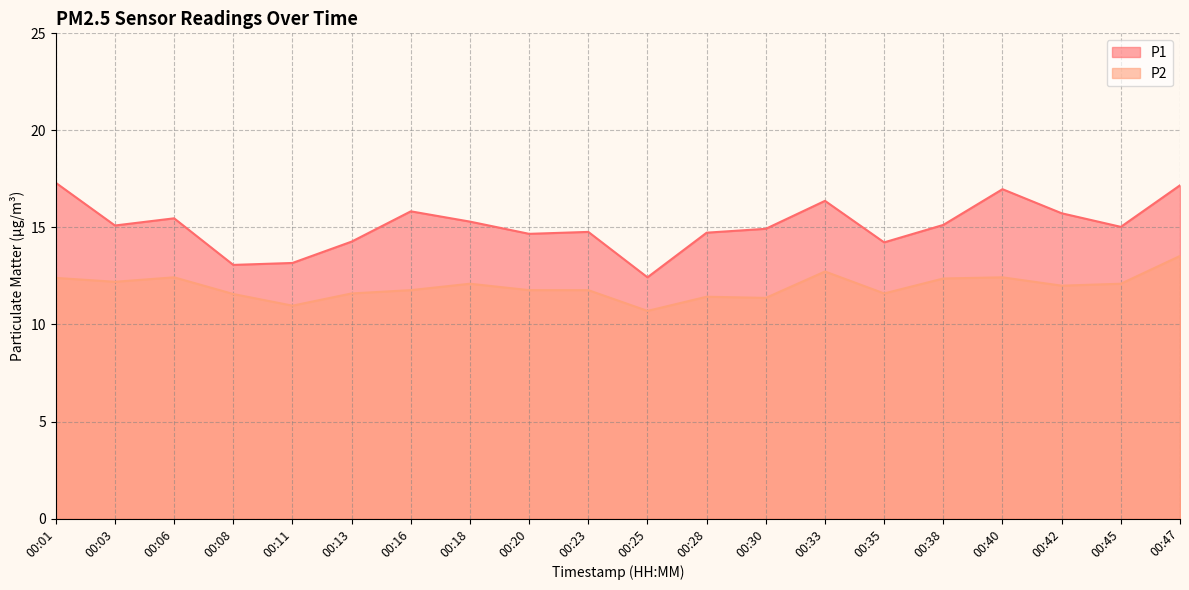

How many distinct data groups are displayed?

2